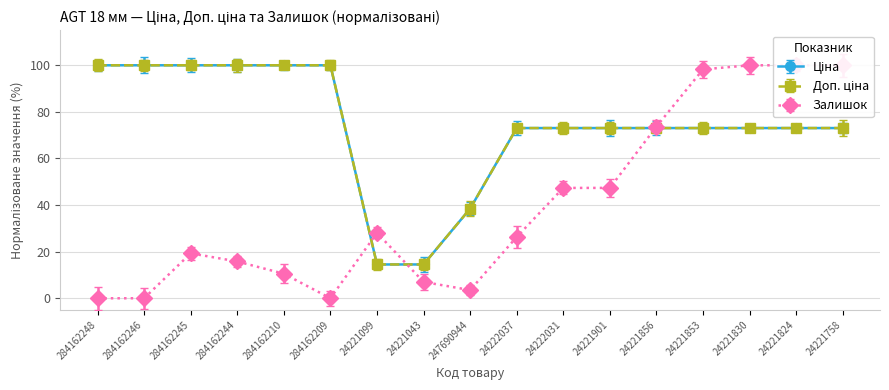

What are all the series names shown in the legend?

Ціна, Доп. ціна, Залишок